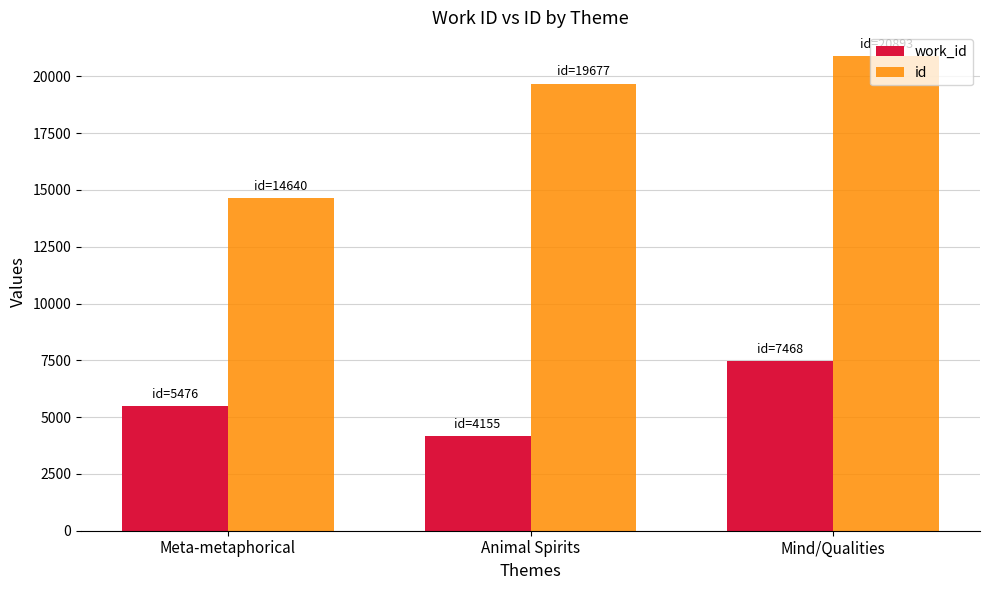

What is the minimum value shown in the chart?

4155